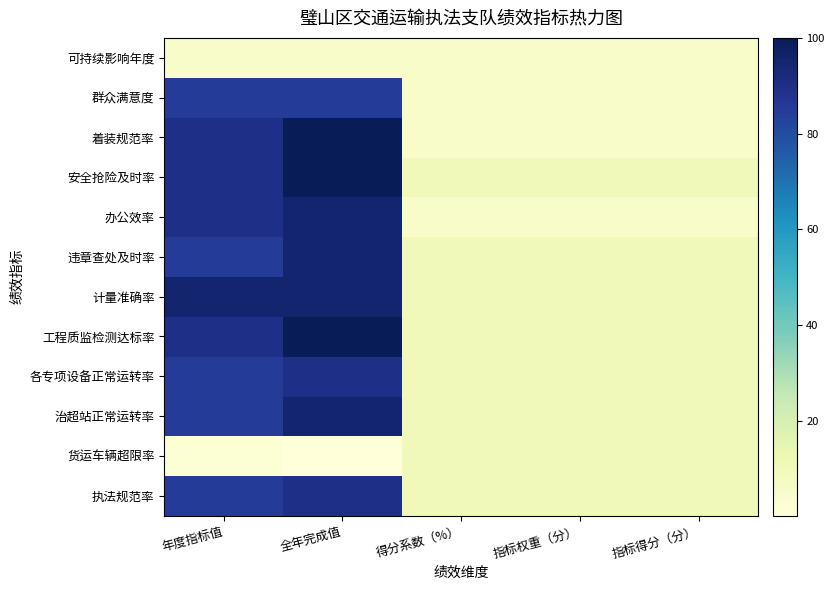

At how many categories does at least one series exceed 33?

2